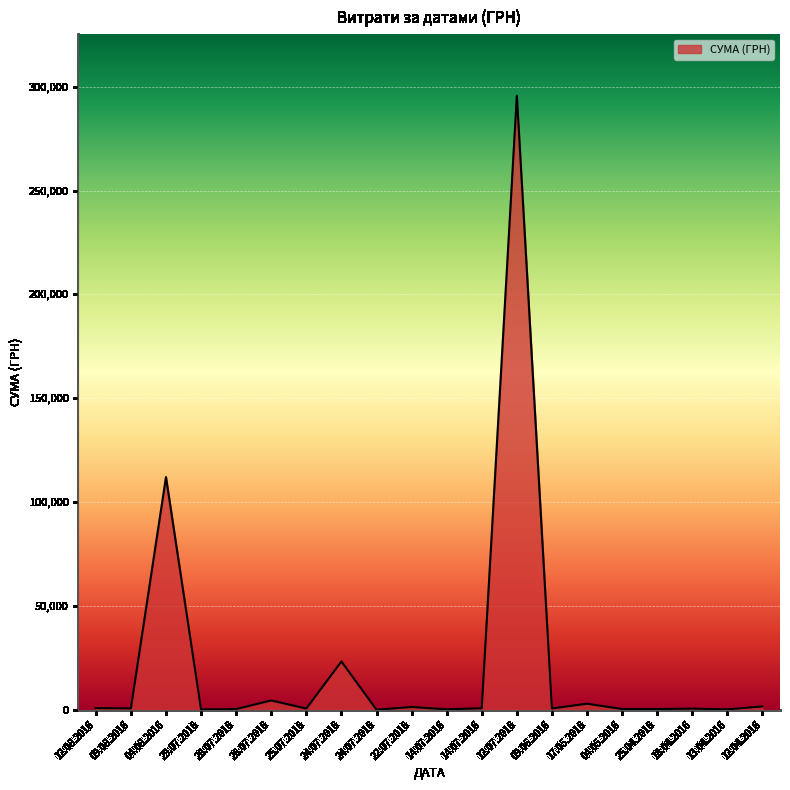

What is the sum of the values at 12.04.2016 and 04.05.2016?

1931.8